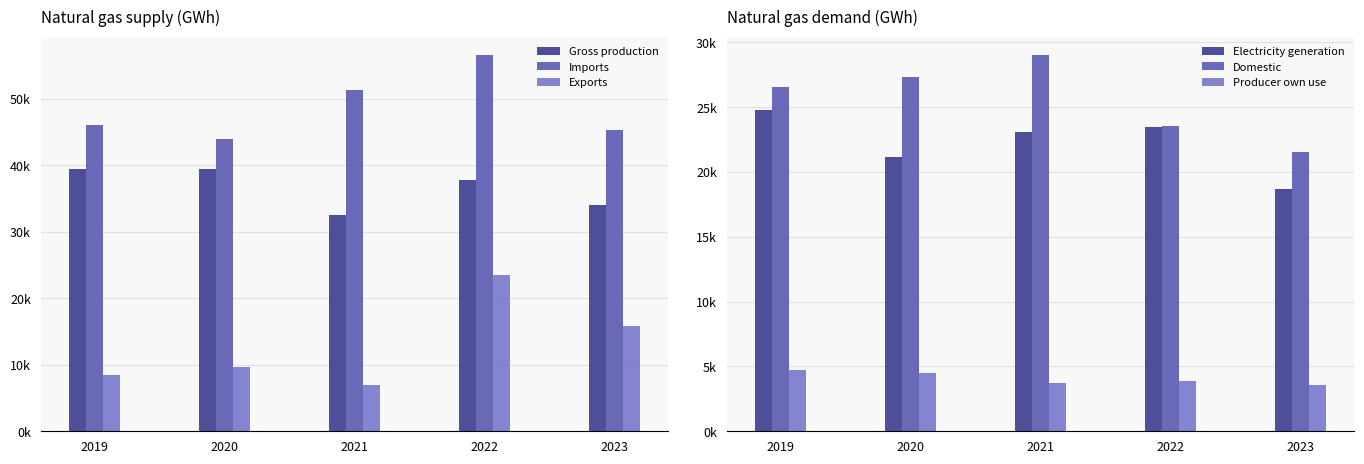

Which series changed the most between 2022 and 2023?

Imports